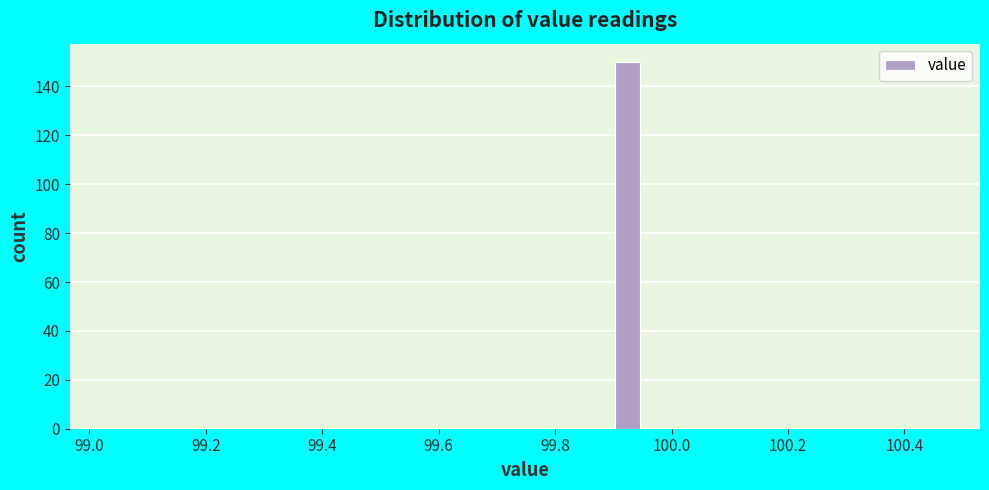

Read against the x-axis, roughly where is the centre of the tallest bar?

99.92